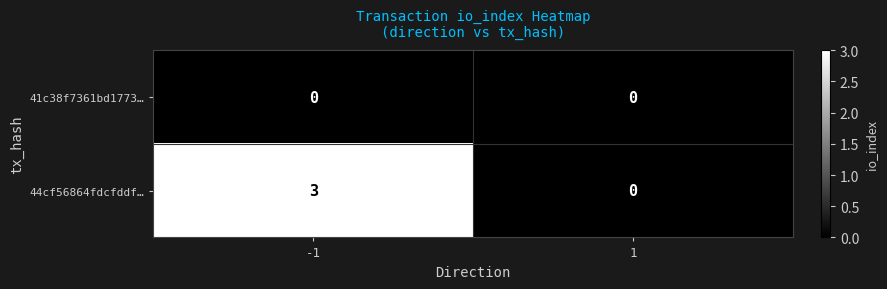

Count the number of categories in the chart.

2